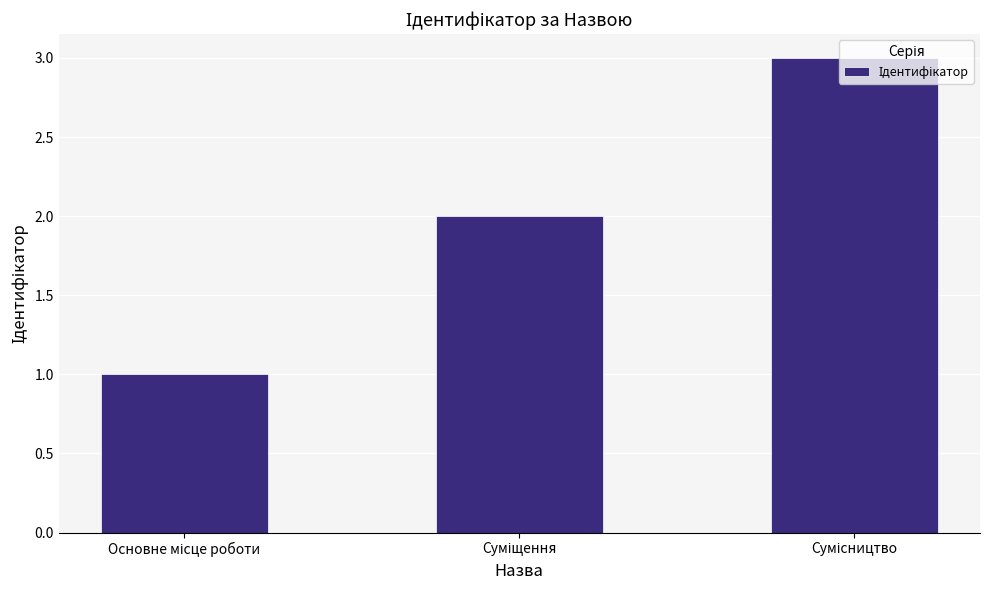

Are the bars horizontal?

No